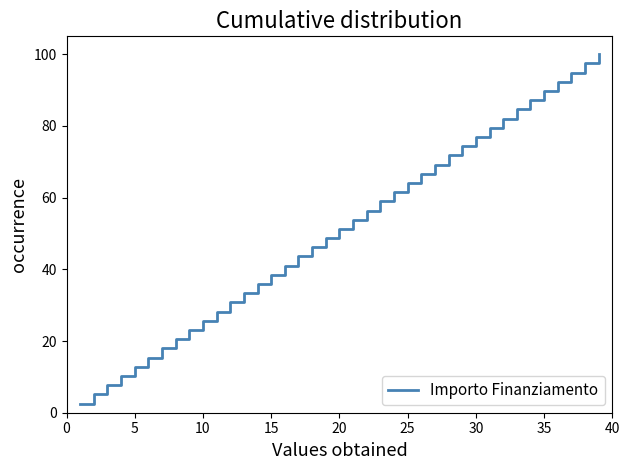

What is the smallest value displayed?

2.6